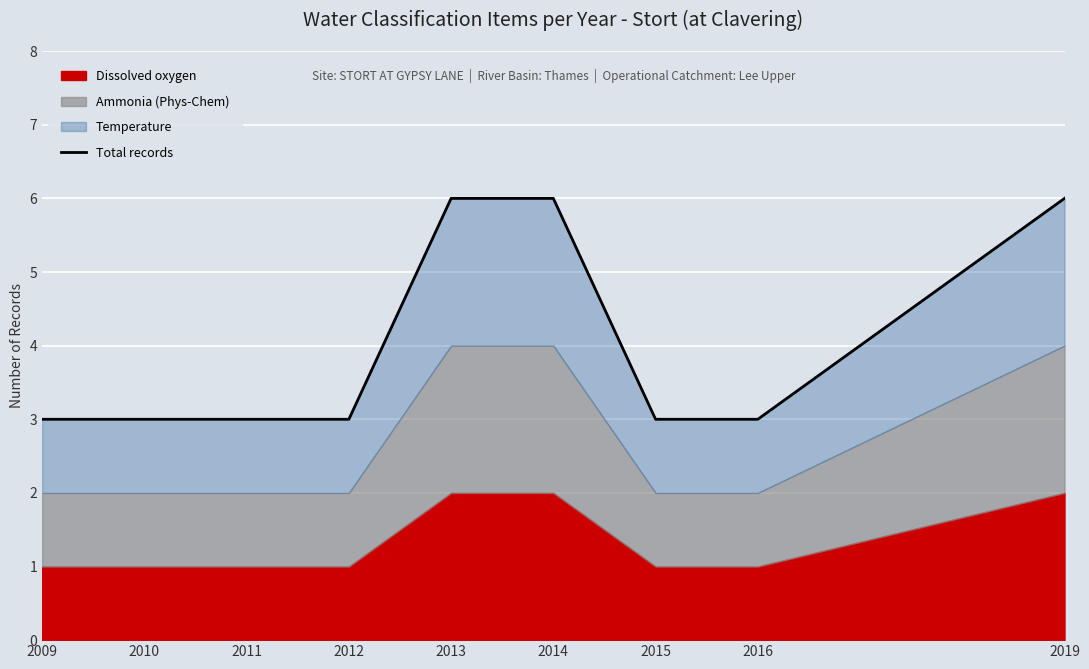

Which category has the highest value across all series?

2013